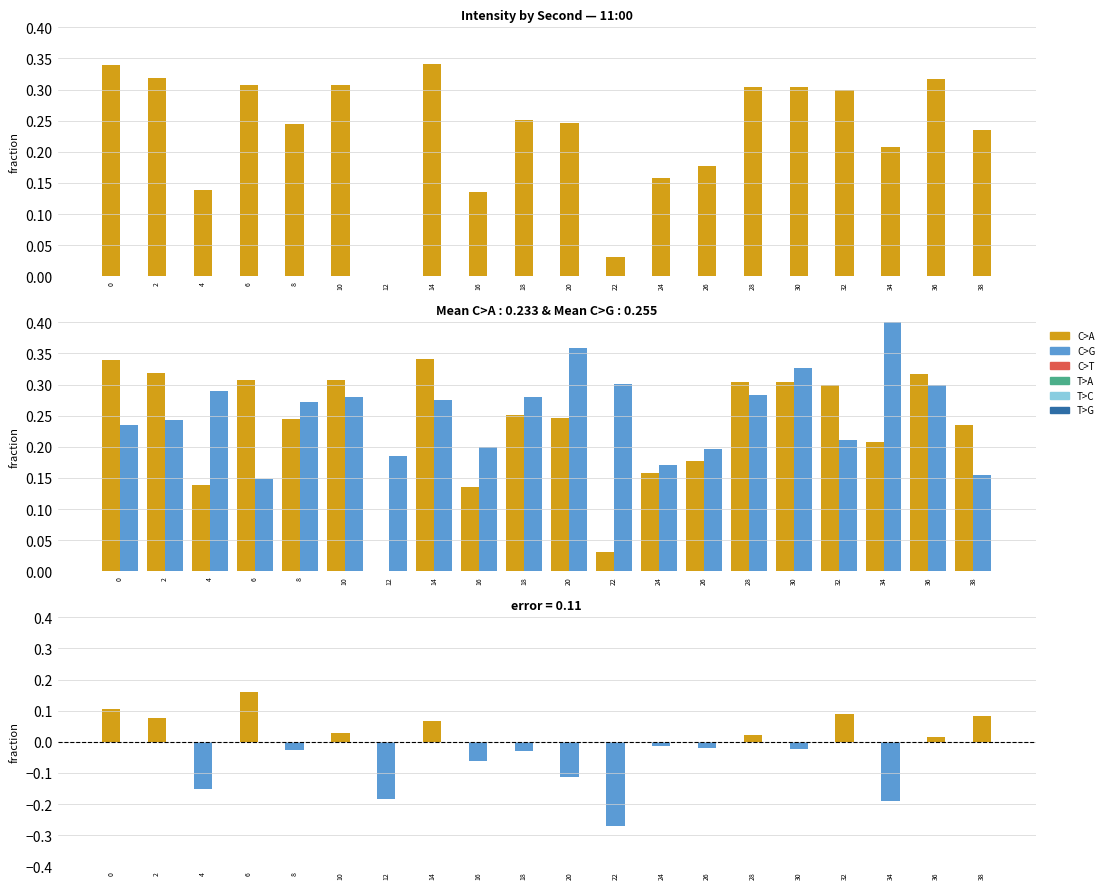

What is the difference between the maximum and minimum values in the C>A series?

0.3